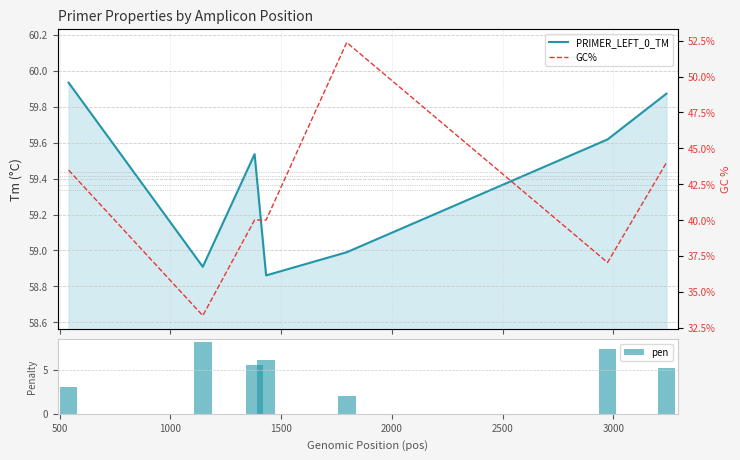

What is the maximum value for pen?

8.1